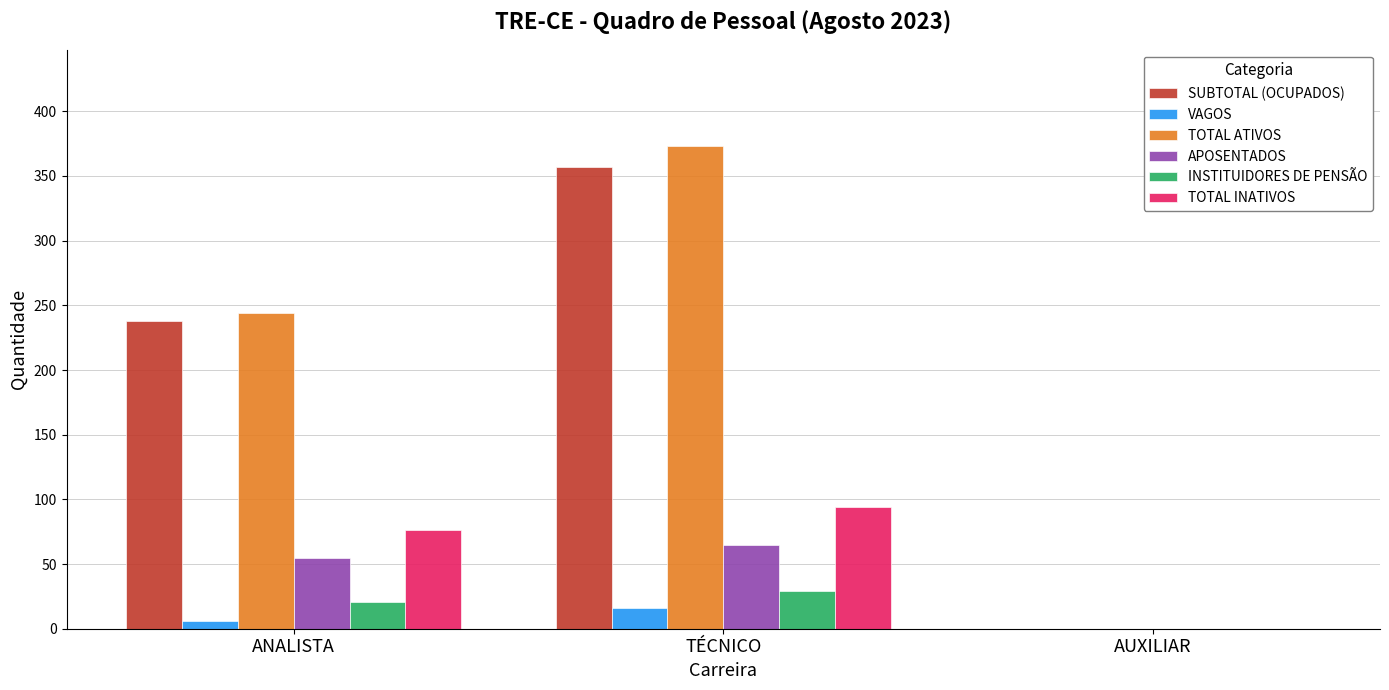

What is the spread (max minus min) of values at TÉCNICO?

357